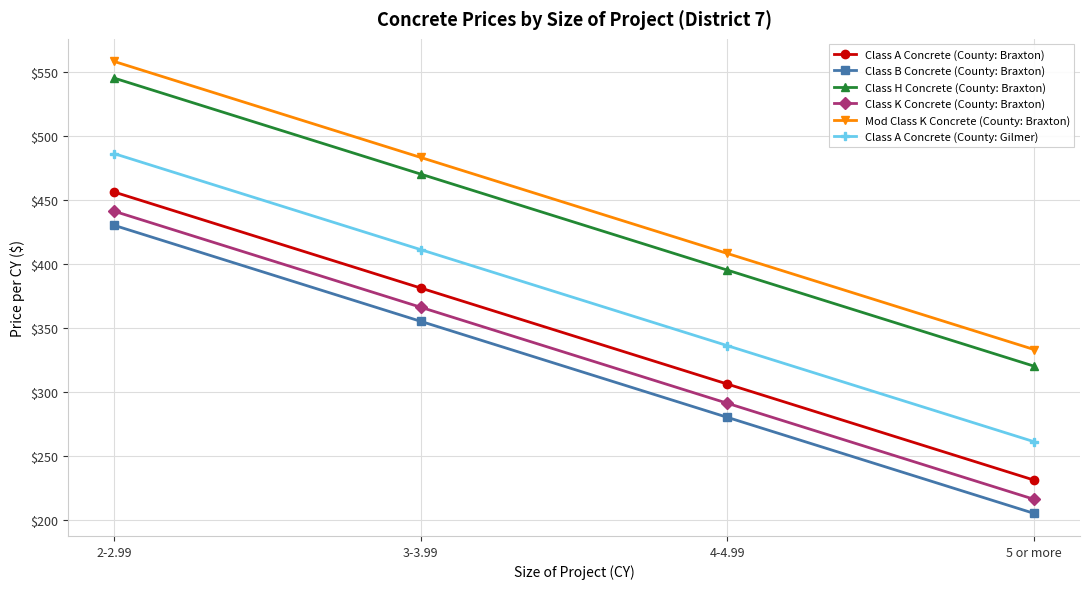

What position from the right is 2-2.99?

4